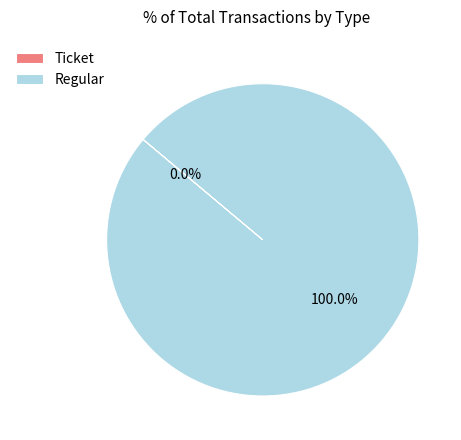

Count the number of slices in the pie.

2